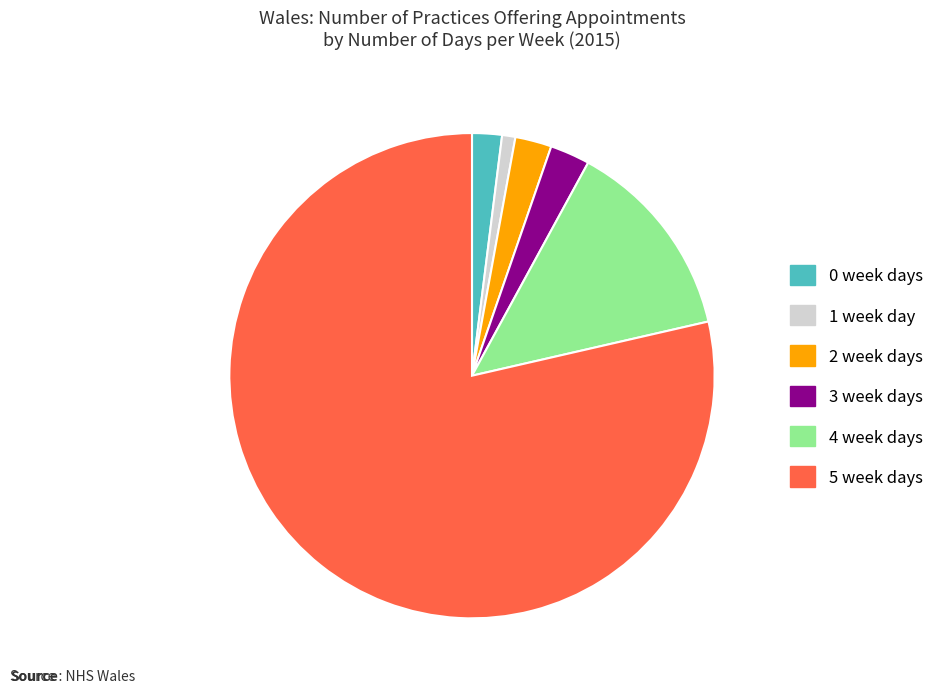

Combined, do 1 week day and 2 week days account for over 50%?

No